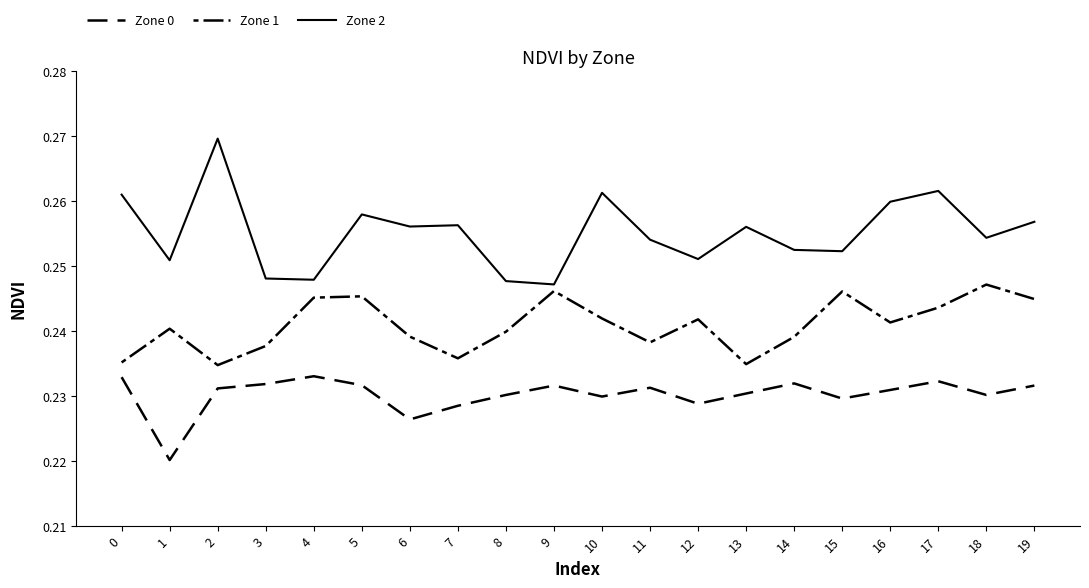

Reading left to right, extract all data points from this chart.

Zone 0: 0=0.2	1=0.2	2=0.2	3=0.2	4=0.2	5=0.2	6=0.2	7=0.2	8=0.2	9=0.2	10=0.2	11=0.2	12=0.2	13=0.2	14=0.2	15=0.2	16=0.2	17=0.2	18=0.2	19=0.2
Zone 1: 0=0.2	1=0.2	2=0.2	3=0.2	4=0.2	5=0.2	6=0.2	7=0.2	8=0.2	9=0.2	10=0.2	11=0.2	12=0.2	13=0.2	14=0.2	15=0.2	16=0.2	17=0.2	18=0.2	19=0.2
Zone 2: 0=0.3	1=0.3	2=0.3	3=0.2	4=0.2	5=0.3	6=0.3	7=0.3	8=0.2	9=0.2	10=0.3	11=0.3	12=0.3	13=0.3	14=0.3	15=0.3	16=0.3	17=0.3	18=0.3	19=0.3